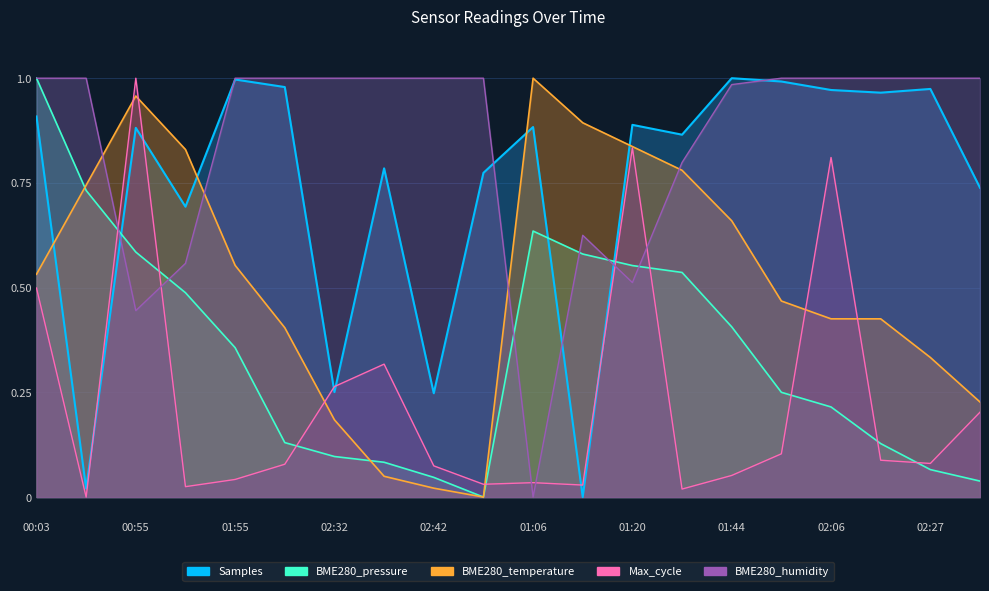

Rank the categories by Samples value from lowest to highest.

01:12, 00:27, 02:42, 02:32, 01:23, 02:29, 02:44, 02:37, 01:33, 00:55, 01:06, 01:20, 00:03, 02:18, 02:06, 02:27, 02:12, 02:01, 01:55, 01:44